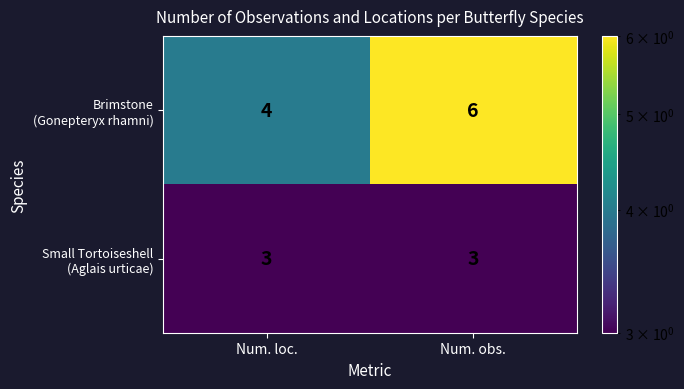

What is the total value across all series at Num. loc.?

7